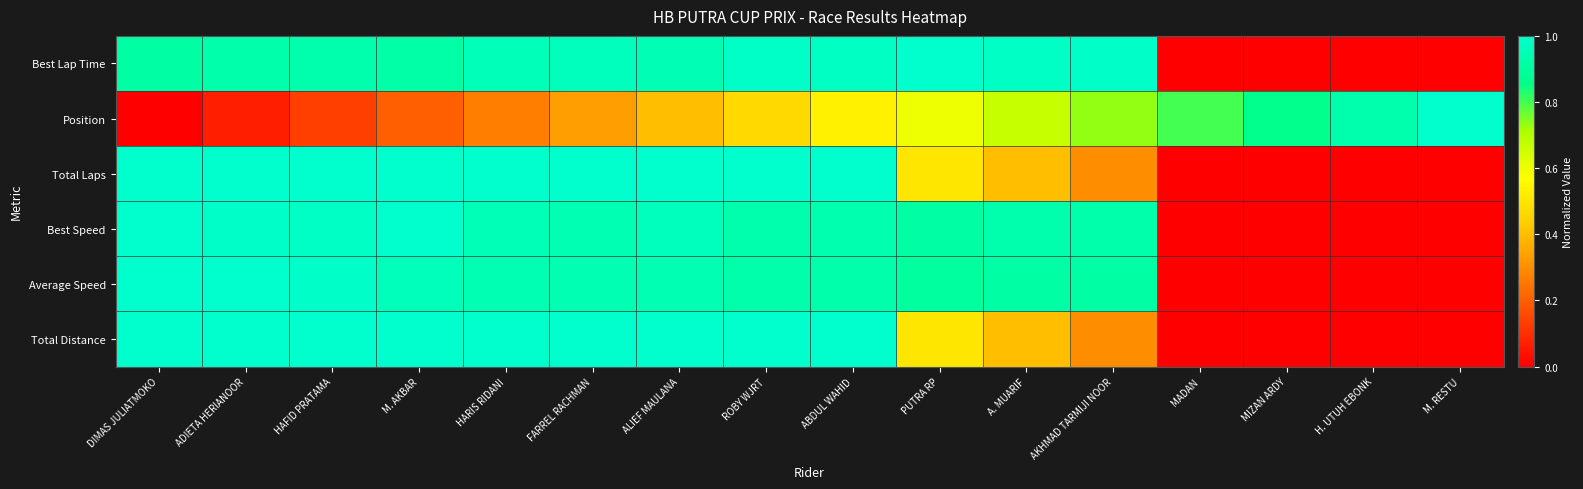

At which category does the chart reach its peak across all series?

PUTRA RP